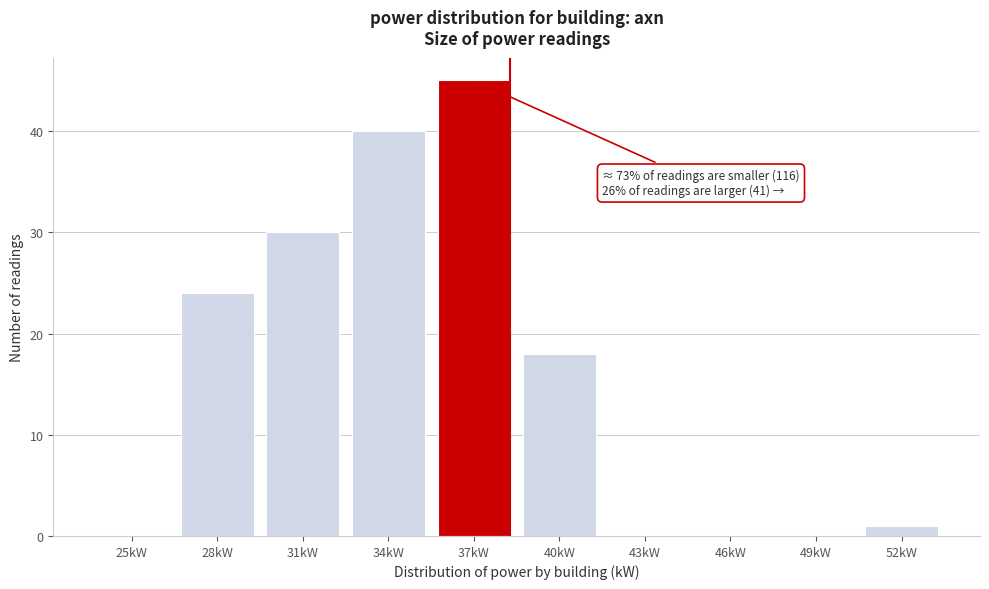

Reading left to right, extract all data points from this chart.

25kW=0	28kW=24	31kW=30	34kW=40	37kW=45	40kW=18	43kW=0	46kW=0	49kW=0	52kW=1